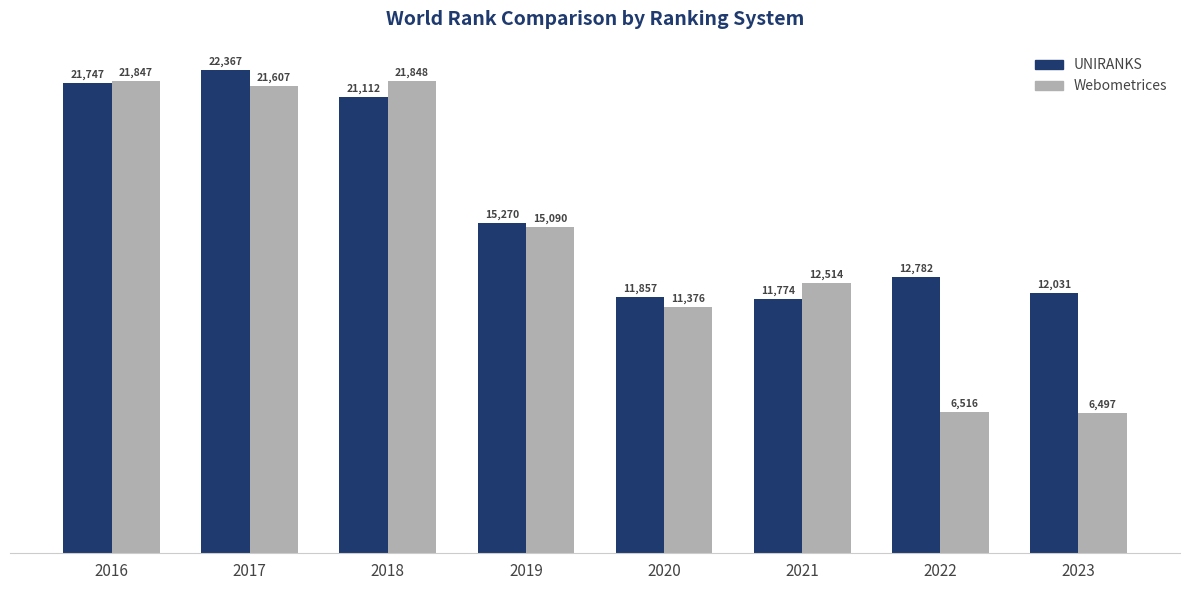

What is the value of the UNIRANKS bar at the 8th from the left?

12031